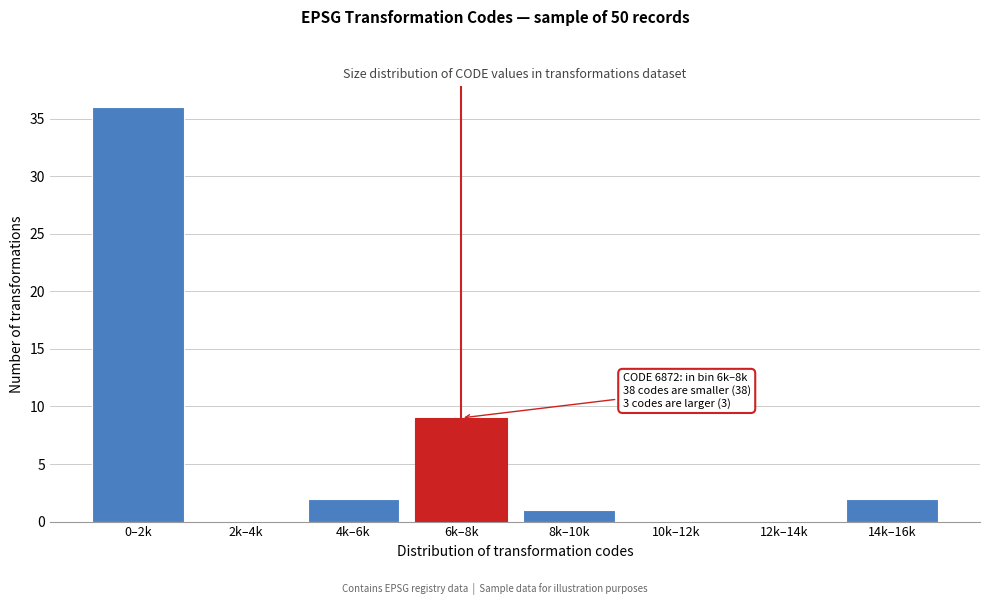

Reading right to left, transcribe all the data shown in this chart.

14k–16k=2	12k–14k=0	10k–12k=0	8k–10k=1	6k–8k=9	4k–6k=2	2k–4k=0	0–2k=36